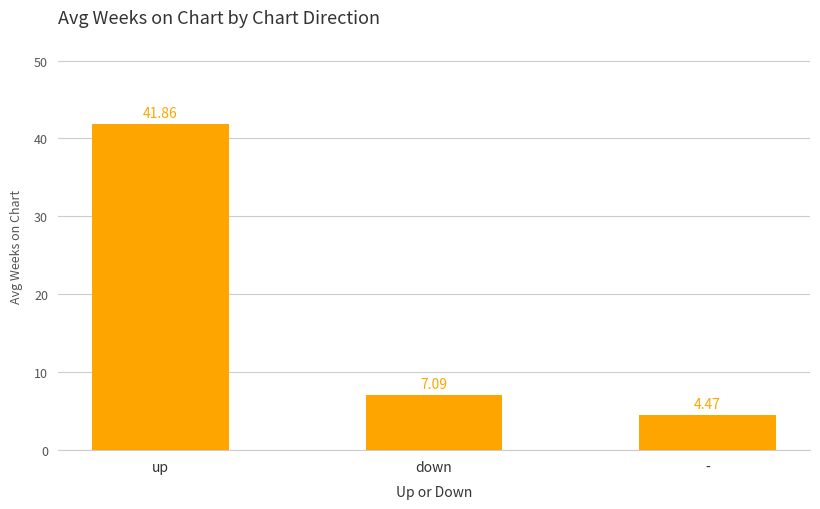

Which has a higher value, down or -?

down